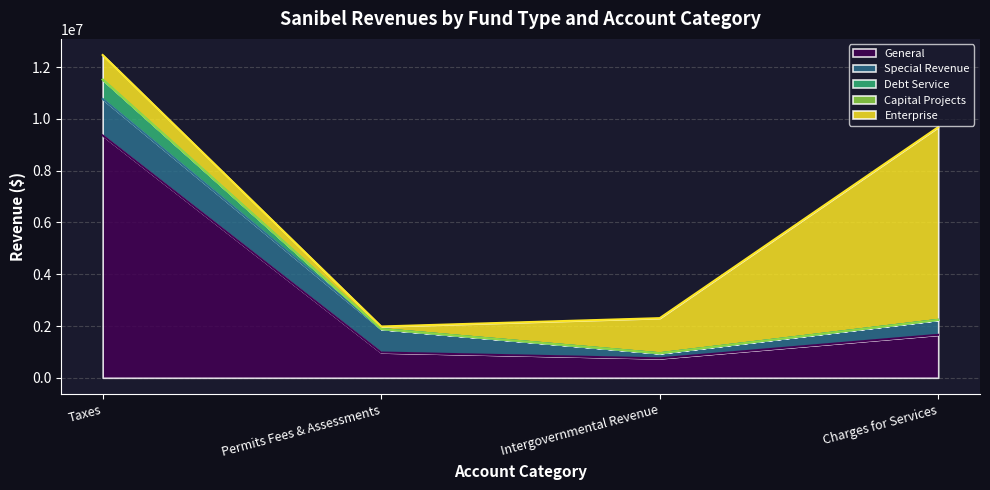

What is the label of the 4th point from the right?

Taxes